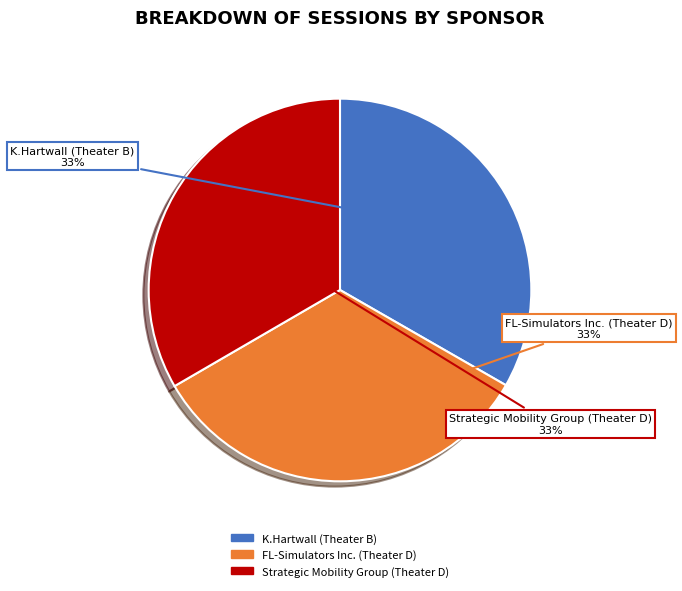

Is the sum of Strategic Mobility Group (Theater D) and FL-Simulators Inc. (Theater D) greater than half?

Yes